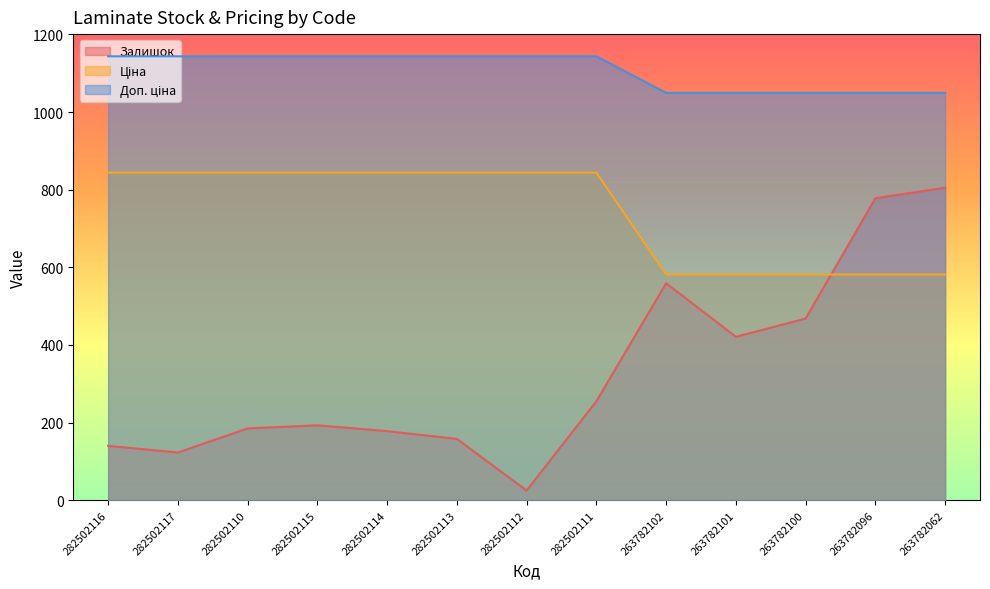

What is the approximate value of Доп. ціна at 282502111?

1143.7